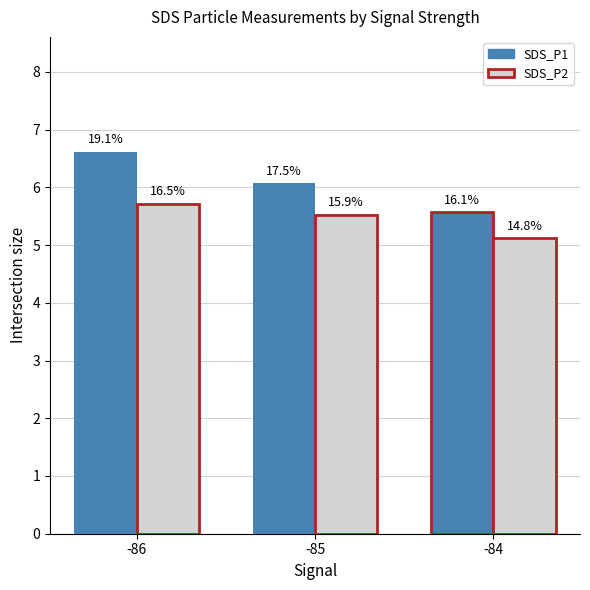

What is the value of the SDS_P1 bar at the 2nd from the left?

6.1